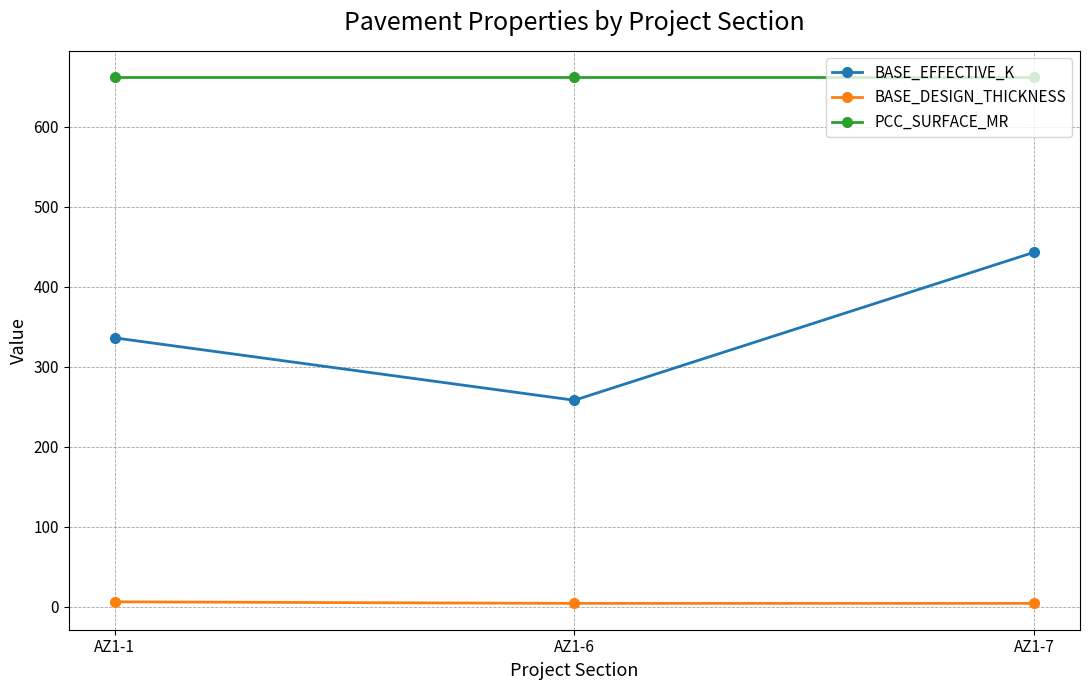

What is the maximum value shown in the chart?

662